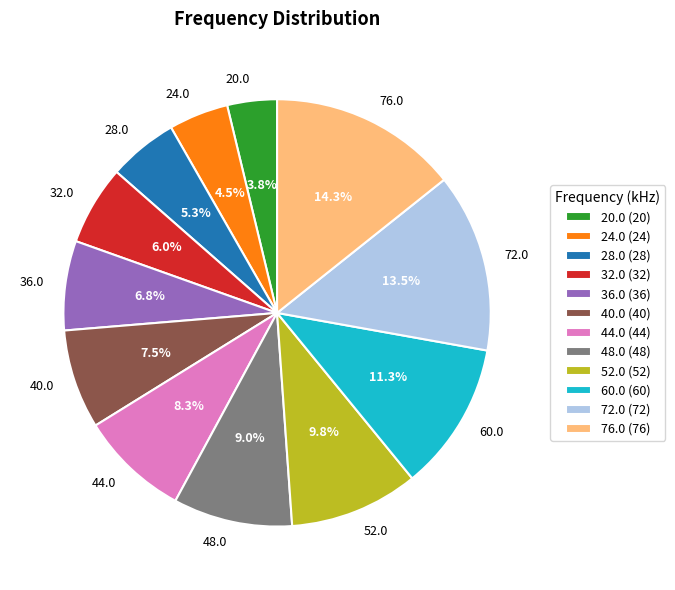

To the nearest percent, what portion does 44.0 represent?

8%